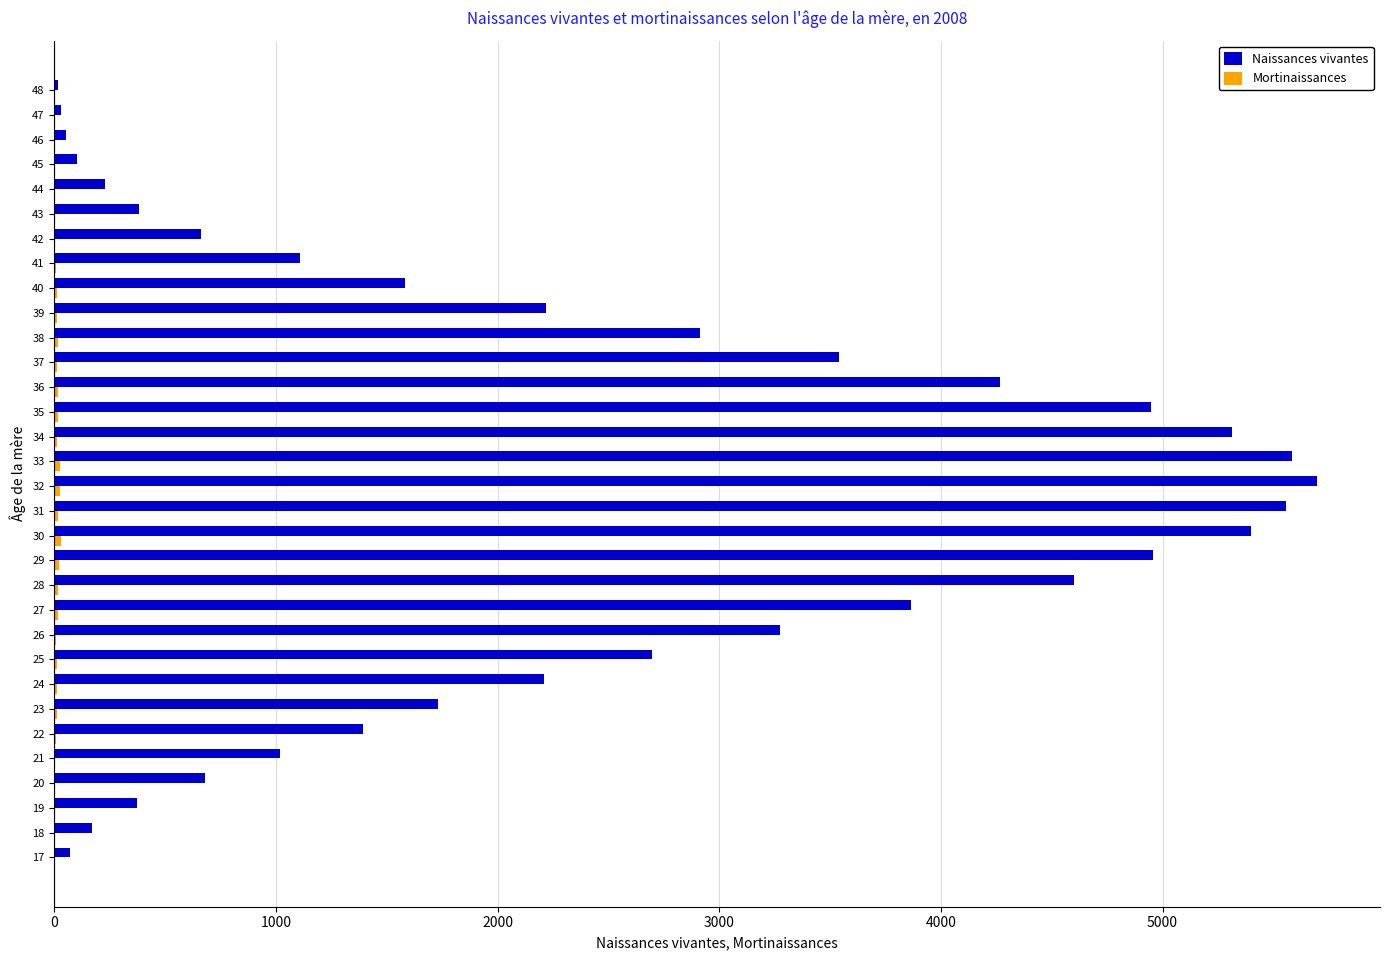

What is the sum of all Naissances vivantes values?

76637